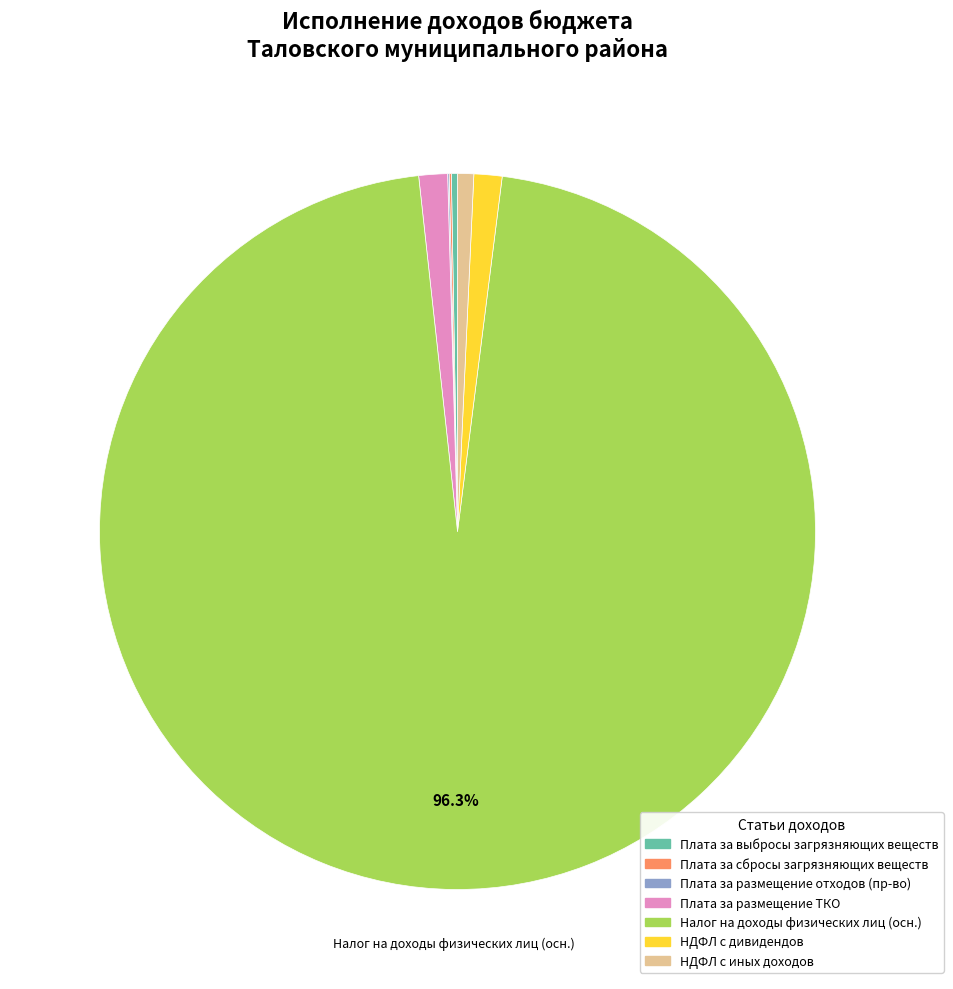

Which category has the biggest portion of the pie?

Налог на доходы физических лиц (осн.)